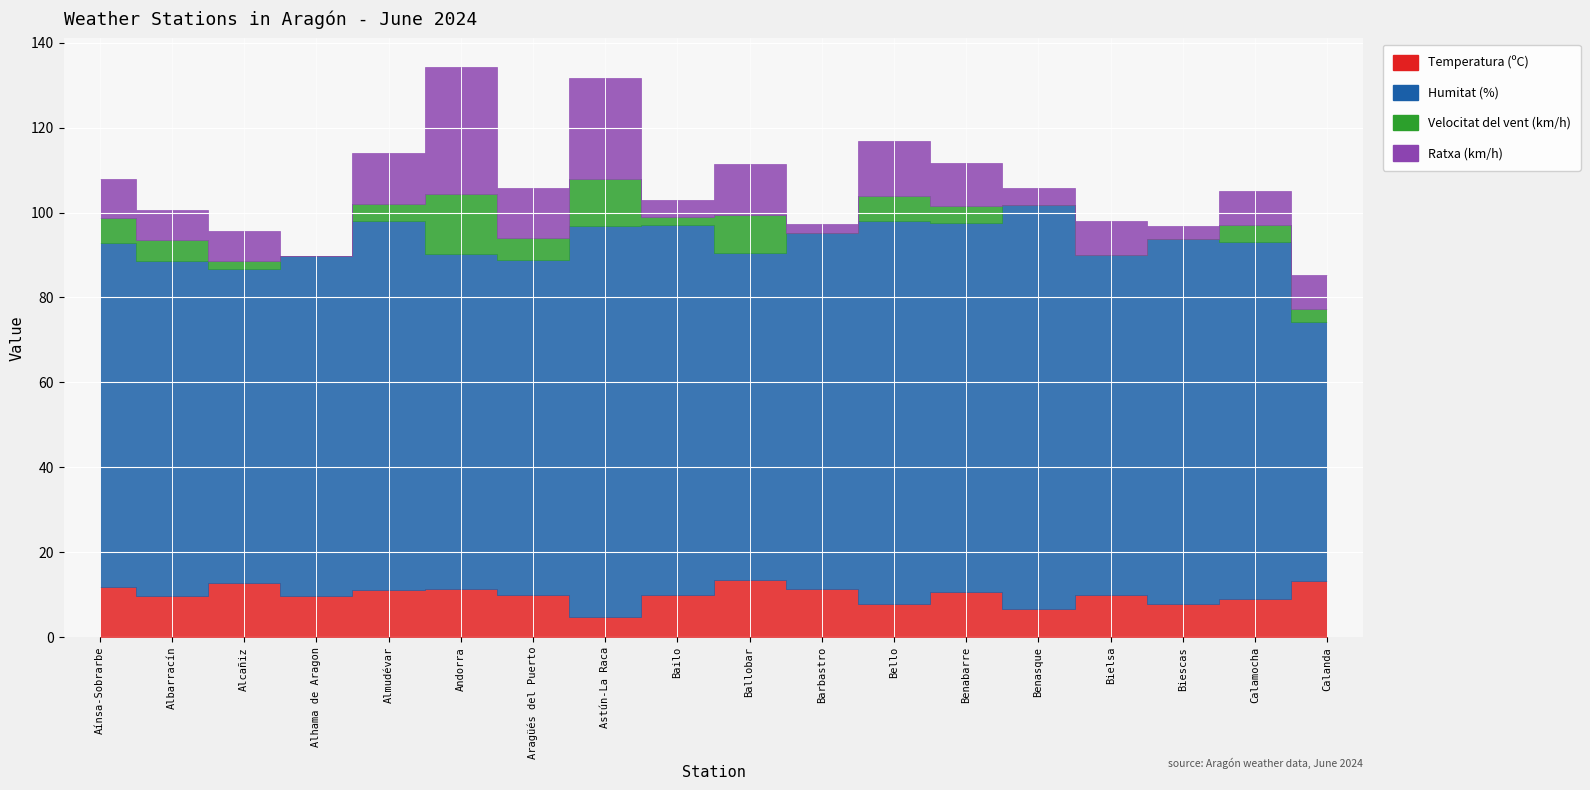

At which label is Ratxa (km/h) closest to 15?

Bello